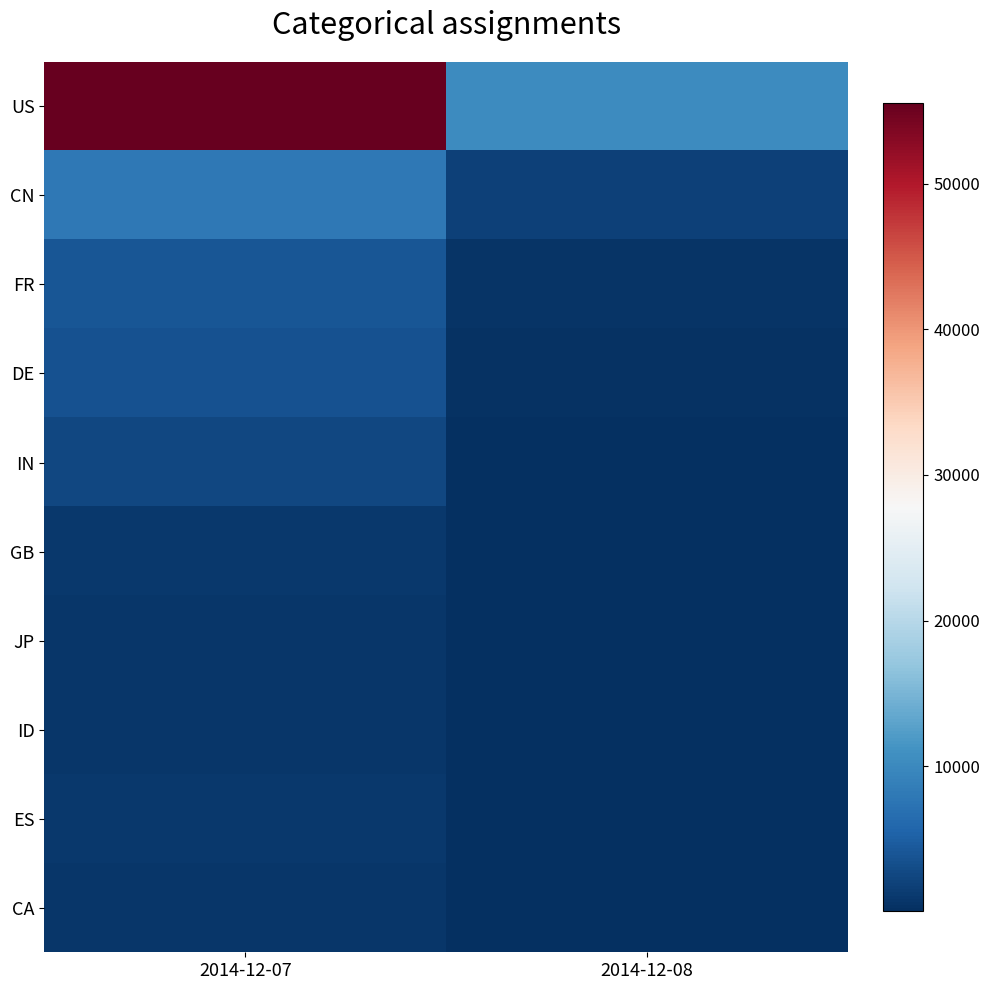

How many series are shown in this chart?

10